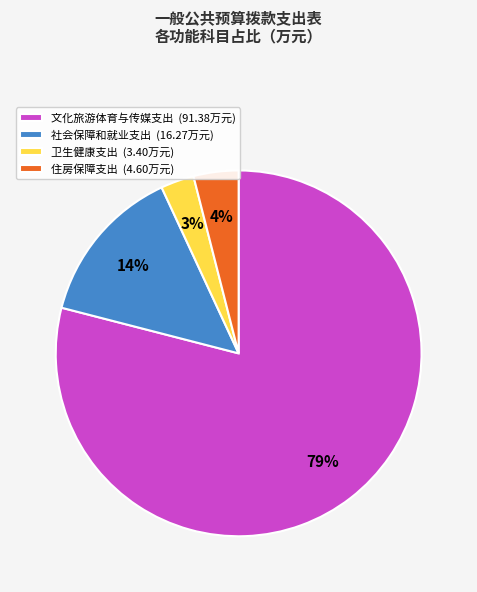

To the nearest percent, what is the difference between the largest and smallest slice percentages?

76%